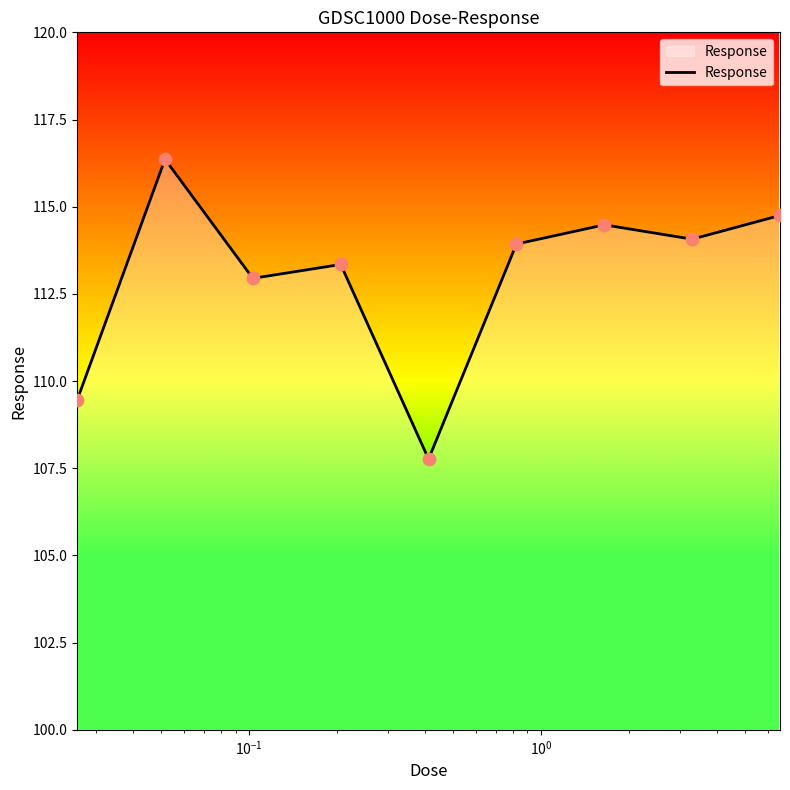

What is the minimum value shown in the chart?

107.8